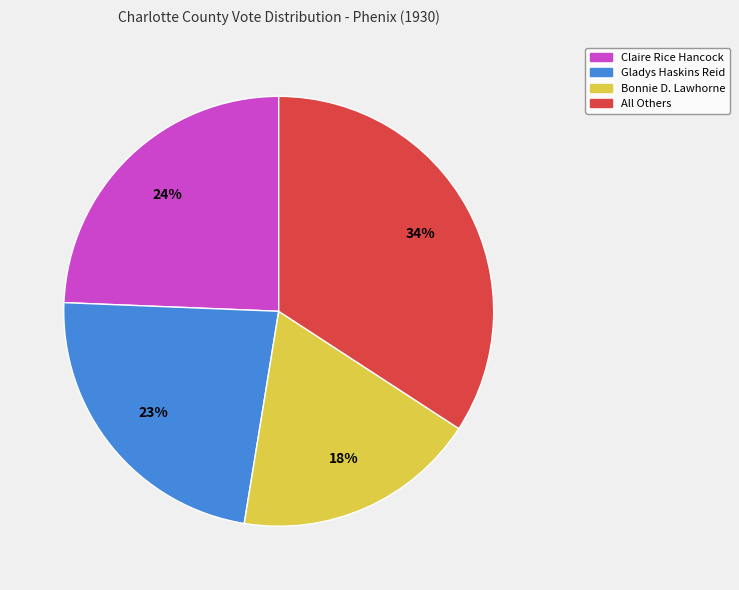

Rank the categories by value from lowest to highest.

Bonnie D. Lawhorne, Gladys Haskins Reid, Claire Rice Hancock, All Others